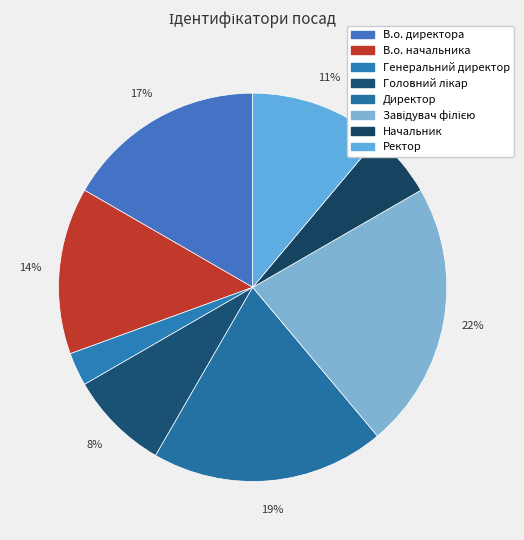

Is Начальник the majority of the pie?

No